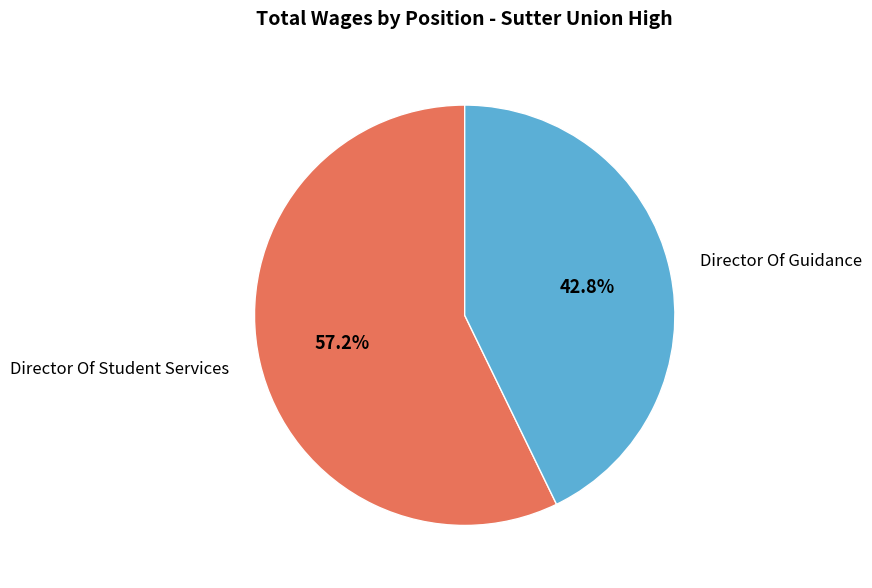

Is the sum of Director Of Guidance and Director Of Student Services greater than half?

Yes